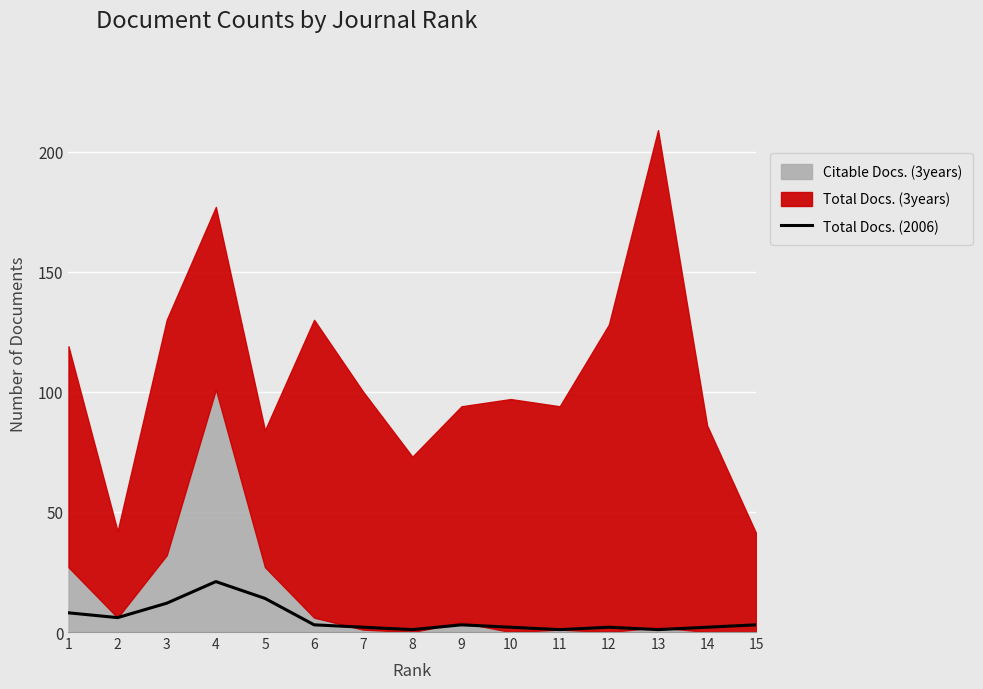

How many points are lower than both their immediate neighbors (excluding endpoints)?

4